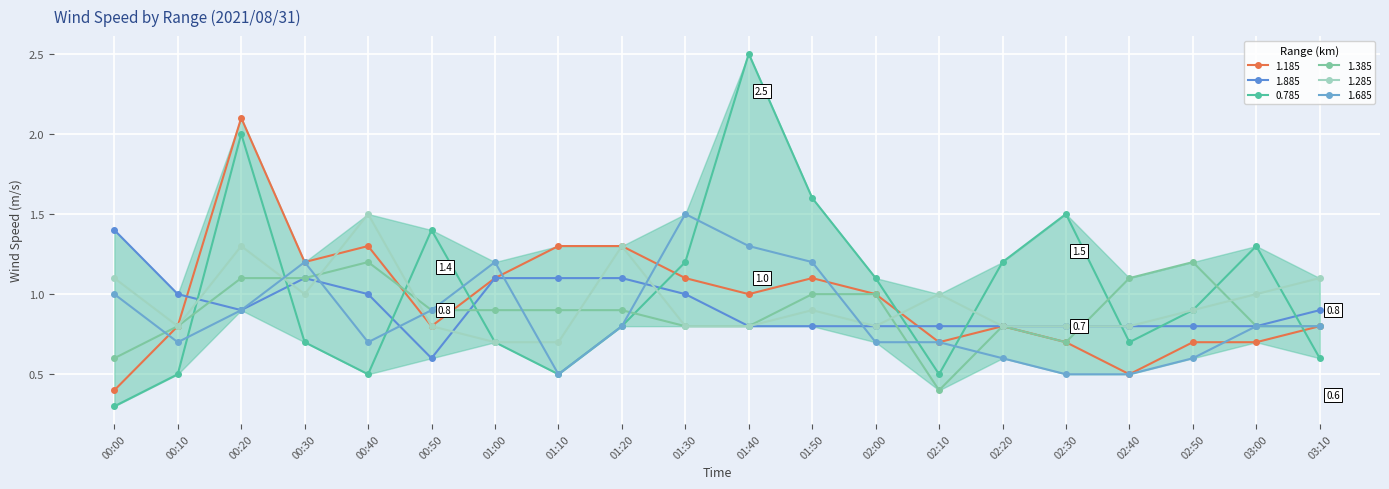

Reading right to left, extract all data points from this chart.

1.185: 03:10=0.8	03:00=0.7	02:50=0.7	02:40=0.5	02:30=0.7	02:20=0.8	02:10=0.7	02:00=1.0	01:50=1.1	01:40=1.0	01:30=1.1	01:20=1.3	01:10=1.3	01:00=1.1	00:50=0.8	00:40=1.3	00:30=1.2	00:20=2.1	00:10=0.8	00:00=0.4
1.885: 03:10=0.9	03:00=0.8	02:50=0.8	02:40=0.8	02:30=0.8	02:20=0.8	02:10=0.8	02:00=0.8	01:50=0.8	01:40=0.8	01:30=1.0	01:20=1.1	01:10=1.1	01:00=1.1	00:50=0.6	00:40=1.0	00:30=1.1	00:20=0.9	00:10=1.0	00:00=1.4
0.785: 03:10=0.6	03:00=1.3	02:50=0.9	02:40=0.7	02:30=1.5	02:20=1.2	02:10=0.5	02:00=1.1	01:50=1.6	01:40=2.5	01:30=1.2	01:20=0.8	01:10=0.5	01:00=0.7	00:50=1.4	00:40=0.5	00:30=0.7	00:20=2.0	00:10=0.5	00:00=0.3
1.385: 03:10=0.8	03:00=0.8	02:50=1.2	02:40=1.1	02:30=0.7	02:20=0.8	02:10=0.4	02:00=1.0	01:50=1.0	01:40=0.8	01:30=0.8	01:20=0.9	01:10=0.9	01:00=0.9	00:50=0.9	00:40=1.2	00:30=1.1	00:20=1.1	00:10=0.8	00:00=0.6
1.285: 03:10=1.1	03:00=1.0	02:50=0.9	02:40=0.8	02:30=0.8	02:20=0.8	02:10=1.0	02:00=0.8	01:50=0.9	01:40=0.8	01:30=0.8	01:20=1.3	01:10=0.7	01:00=0.7	00:50=0.8	00:40=1.5	00:30=1.0	00:20=1.3	00:10=0.8	00:00=1.1
1.685: 03:10=0.8	03:00=0.8	02:50=0.6	02:40=0.5	02:30=0.5	02:20=0.6	02:10=0.7	02:00=0.7	01:50=1.2	01:40=1.3	01:30=1.5	01:20=0.8	01:10=0.5	01:00=1.2	00:50=0.9	00:40=0.7	00:30=1.2	00:20=0.9	00:10=0.7	00:00=1.0